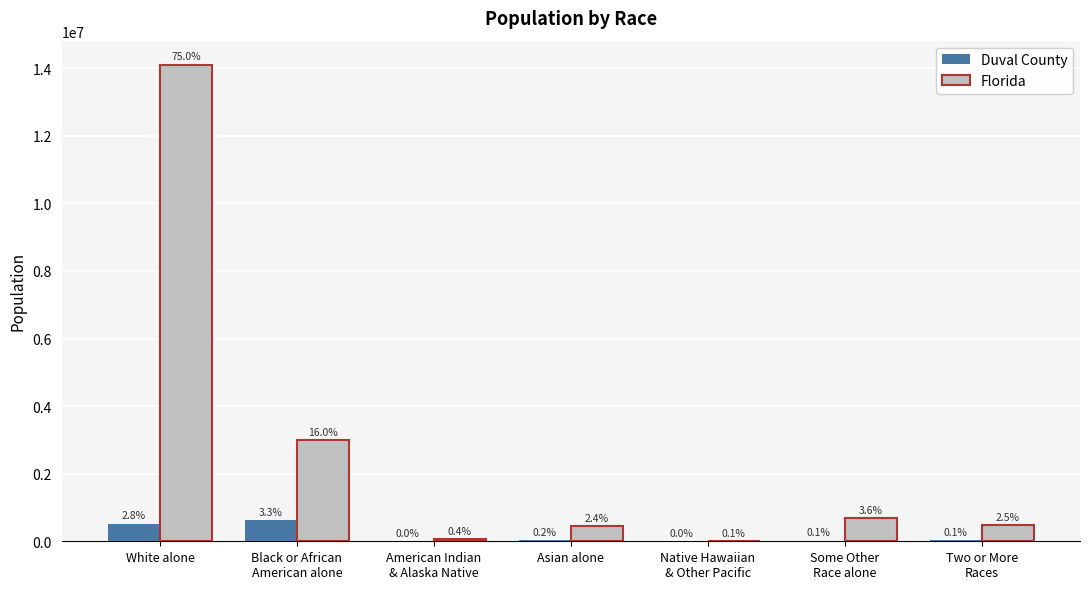

How many groups of bars are there?

7